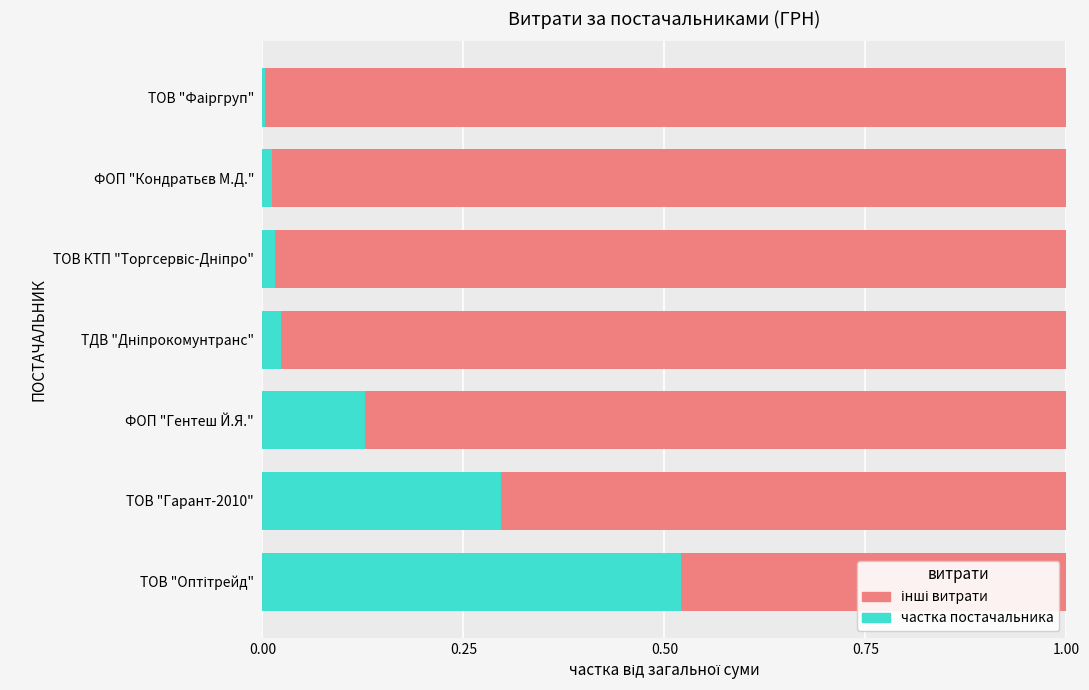

Between 0.75 and 0.50, which is larger?

0.75